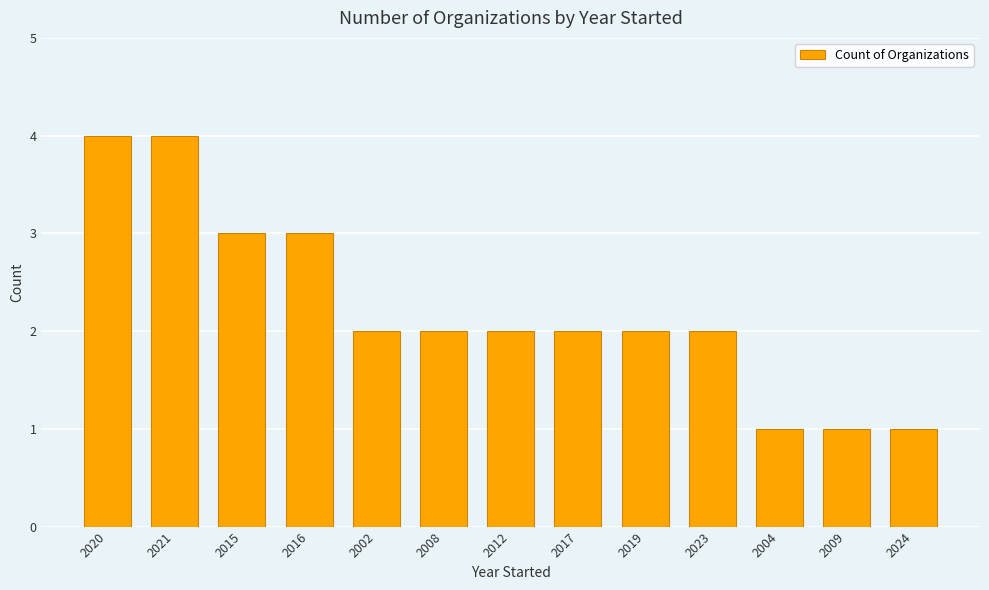

What is the change in value from 2008 to 2004?

-1